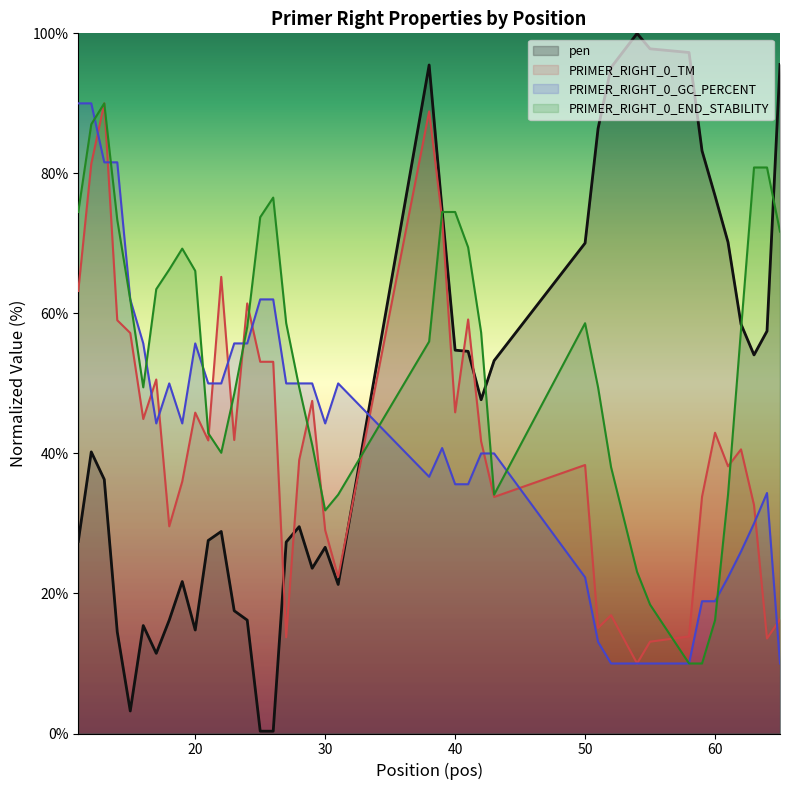

What is the value of the pen point at the 37th from the left?

58.5